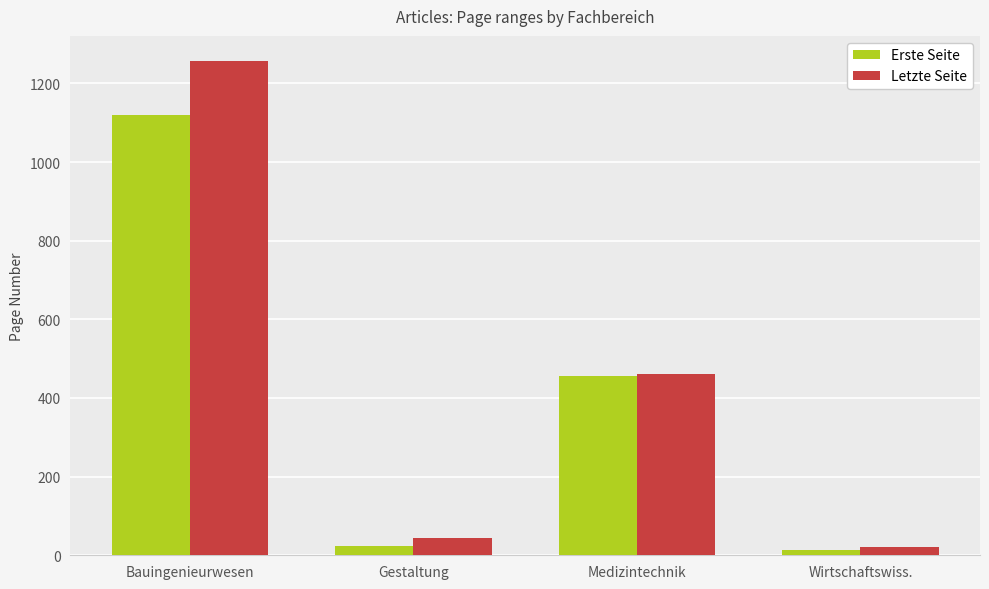

What is the greatest value displayed?

1258